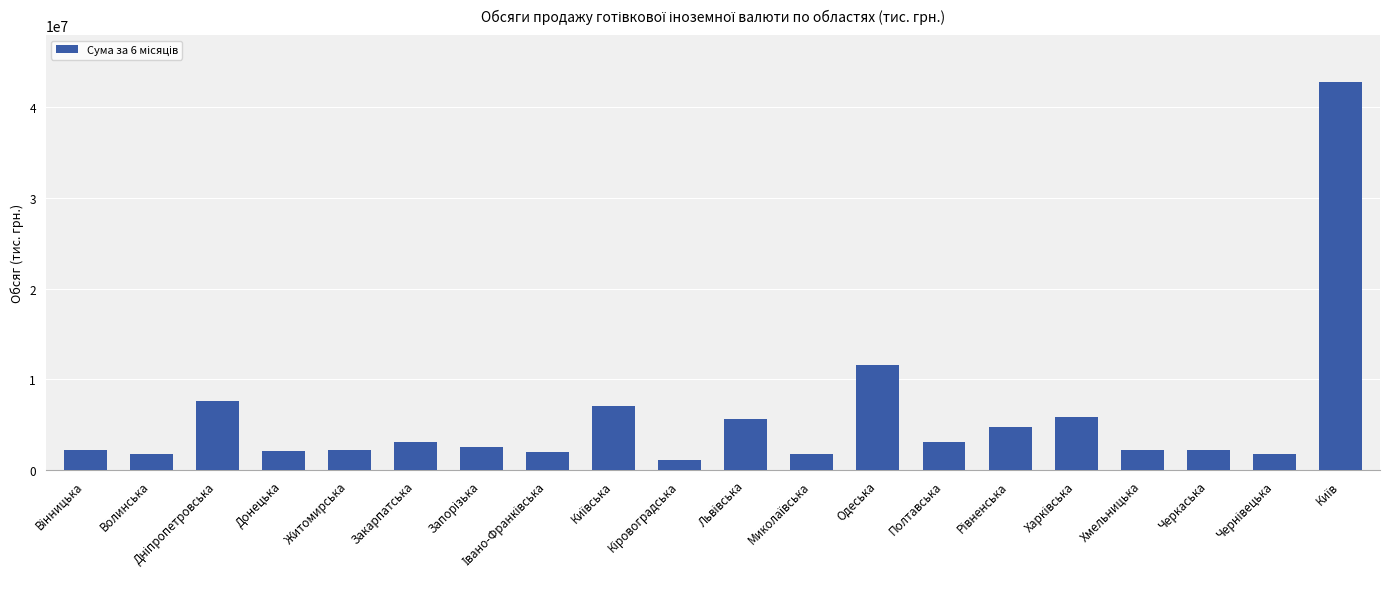

Where is the data nearest to the value 22001617?

Одеська